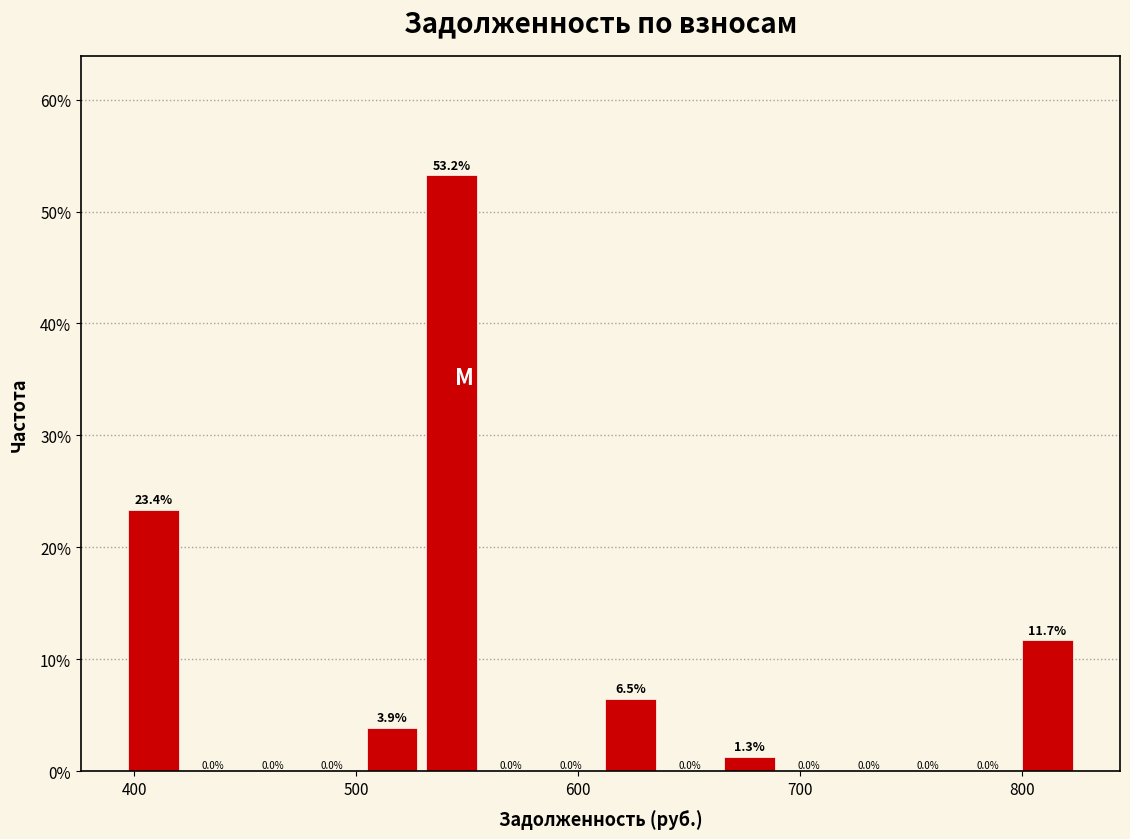

Around what value on the x-axis is the tallest bar? Give the approximate position of its centre, as read against the axis.

540